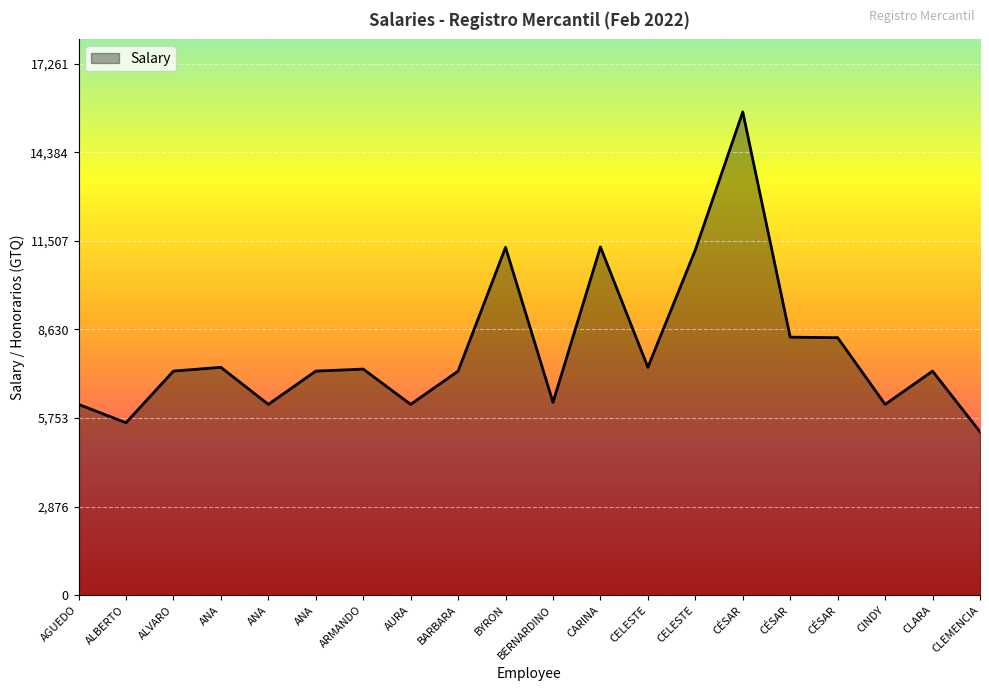

What is the maximum value shown in the chart?

15692.3